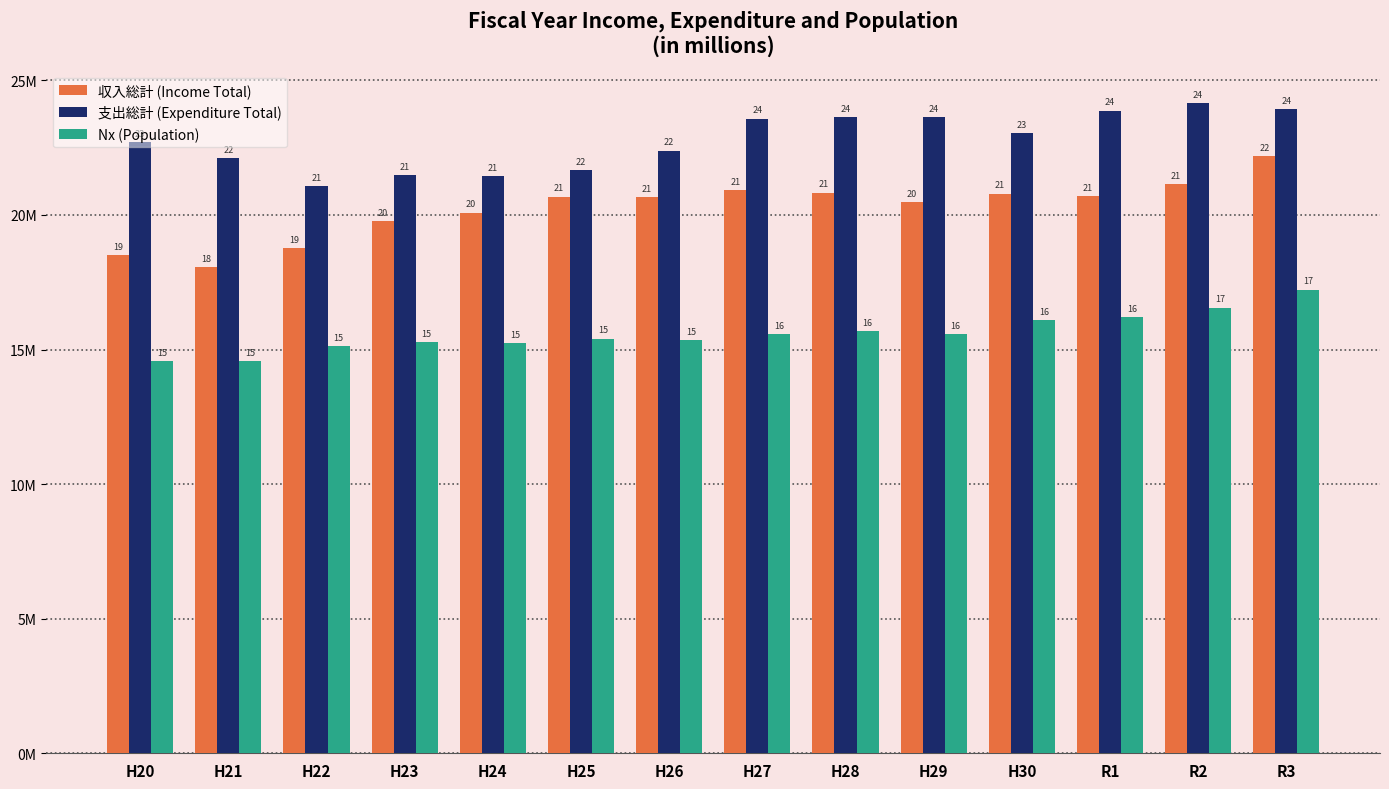

Does the chart contain stacked bars?

No